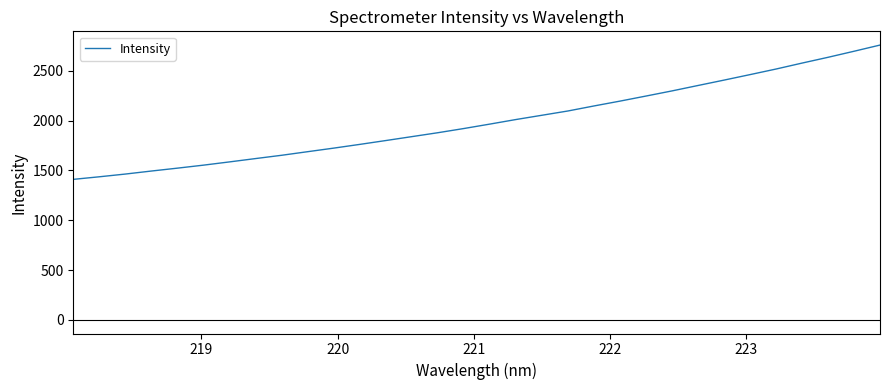

What is the difference between the maximum and minimum values?

1349.5